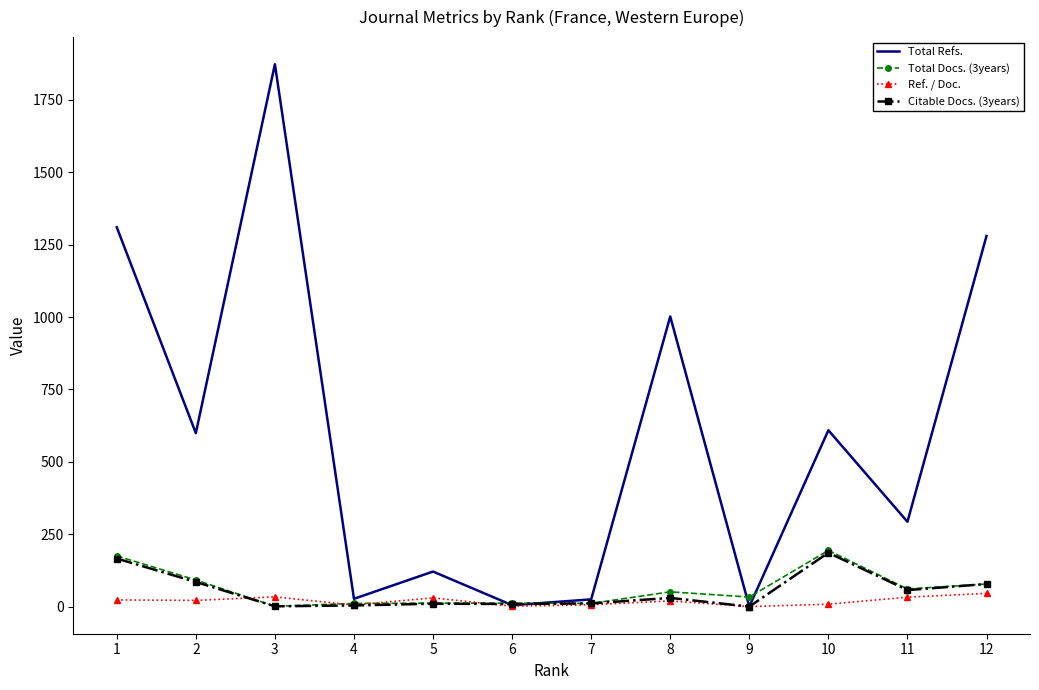

Which series has the widest spread of values?

Total Refs.